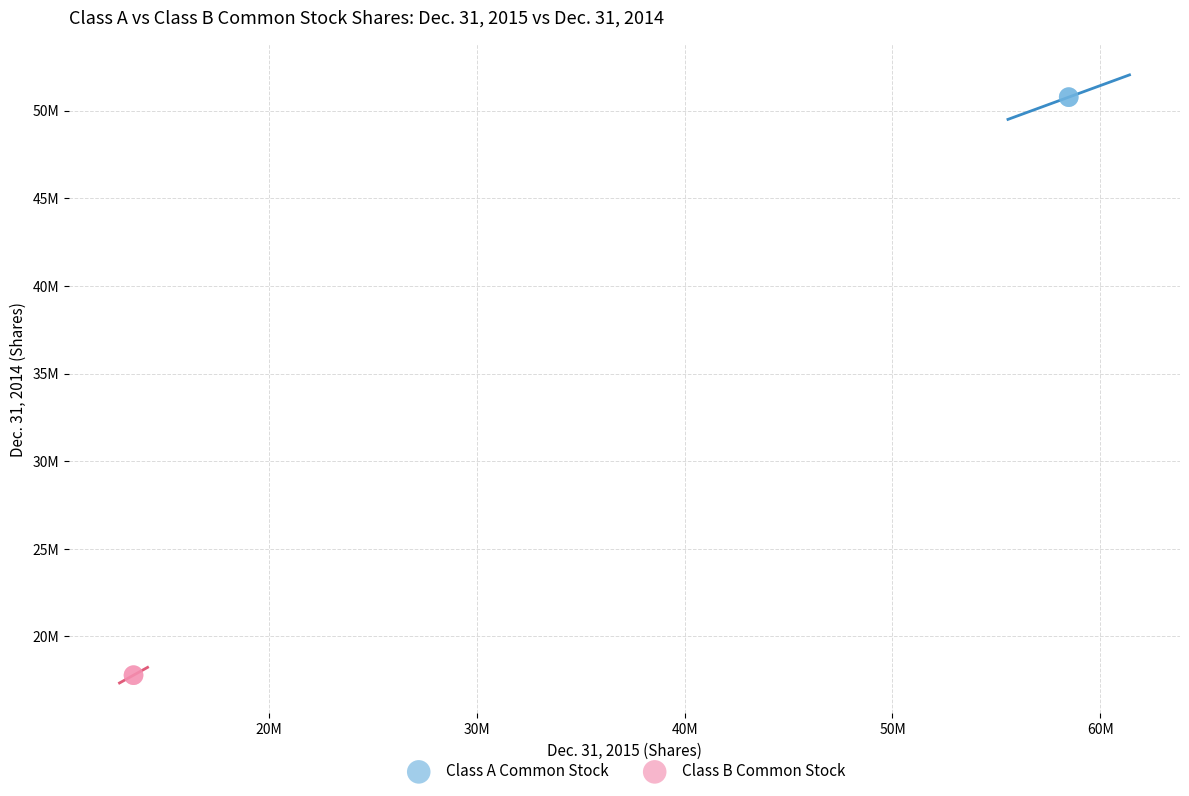

Which series contains the highest Y value?

Class A Common Stock